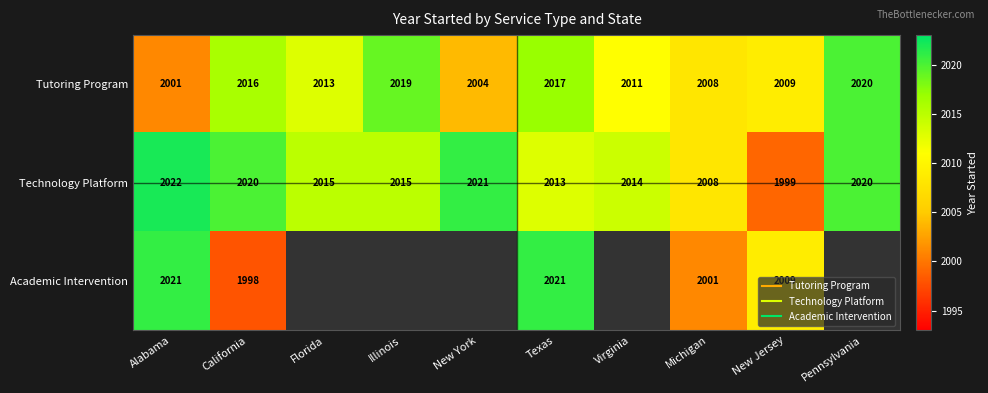

True or false: Tutoring Program has a value of 514.5 at Alabama.

False